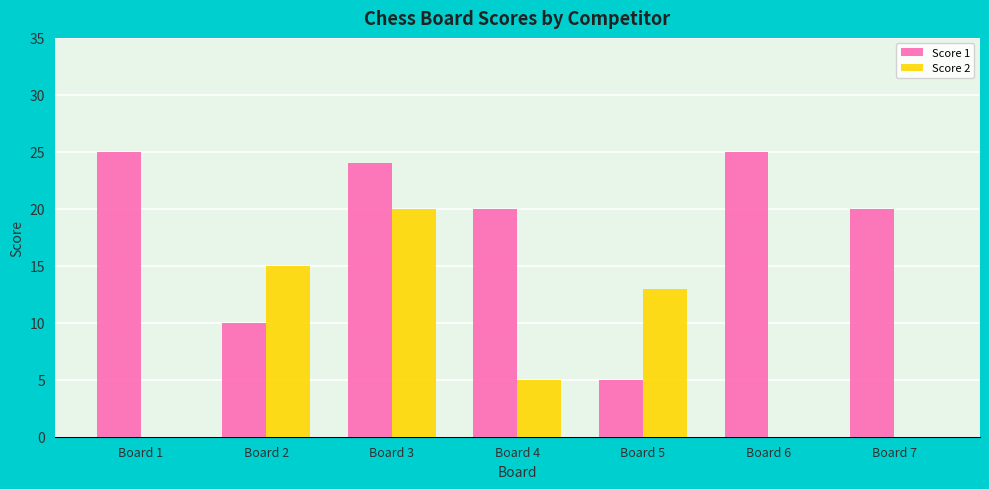

How many categories are shown in the chart?

7